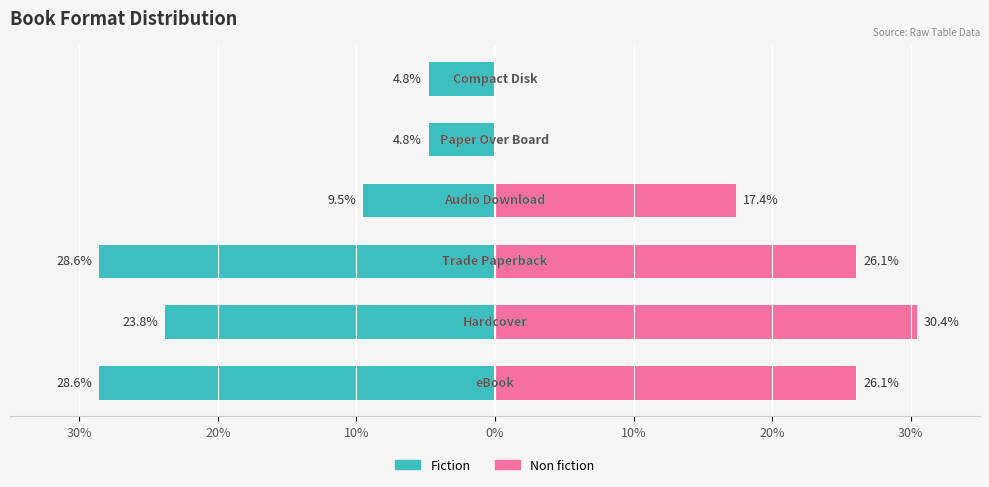

What is the total value across all series at 20%?

6.6